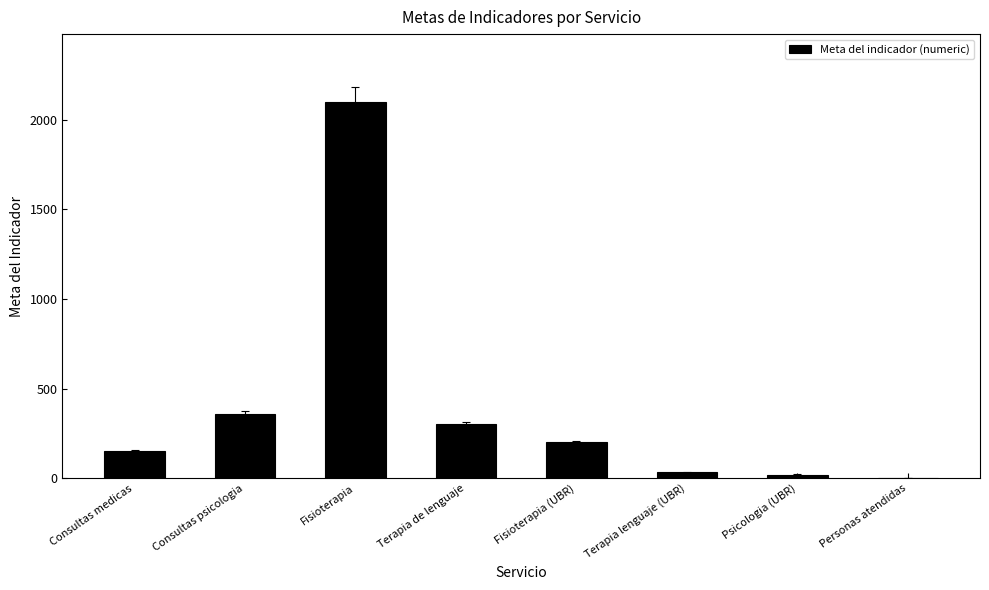

Count the number of categories in the chart.

8